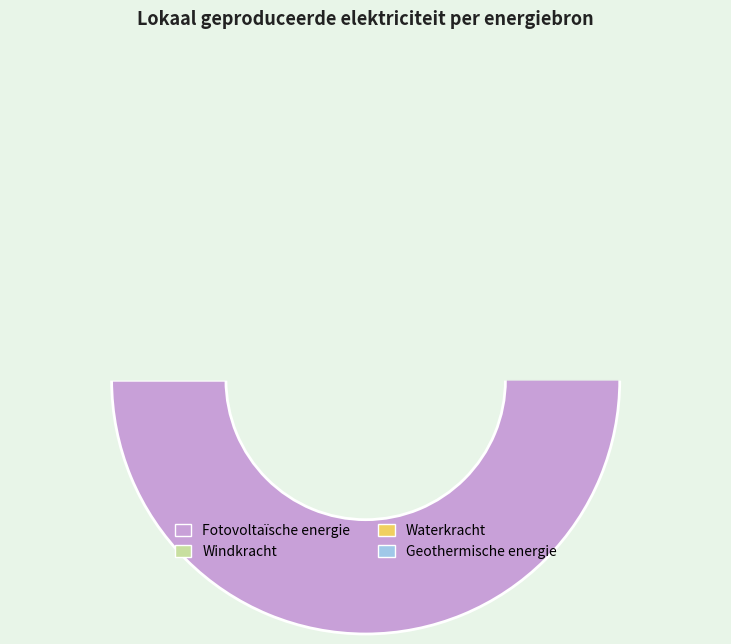

The Fotovoltaïsche energie slice represents 99% of the pie. True or false?

False